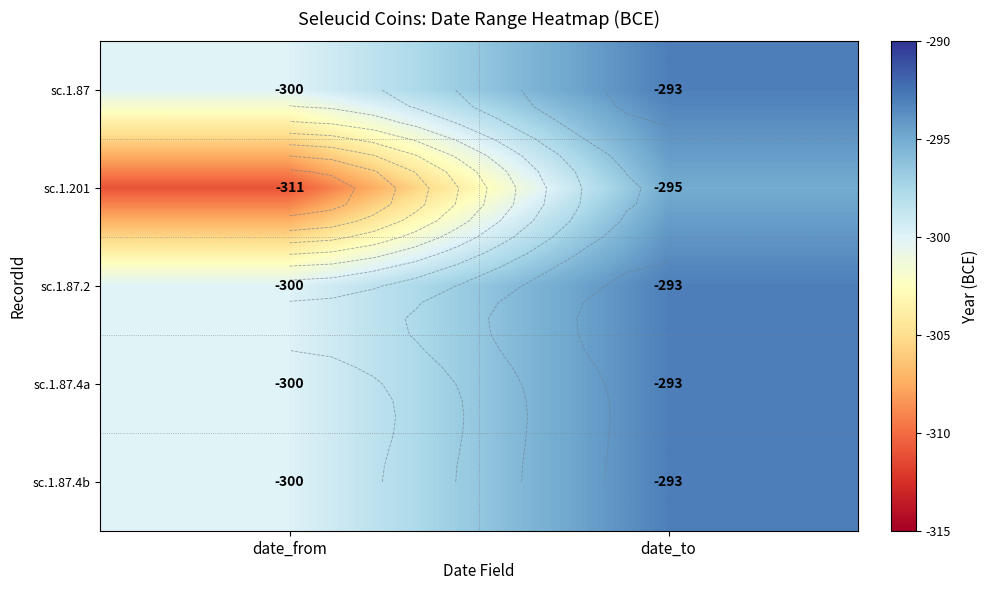

How many categories are shown in the chart?

2